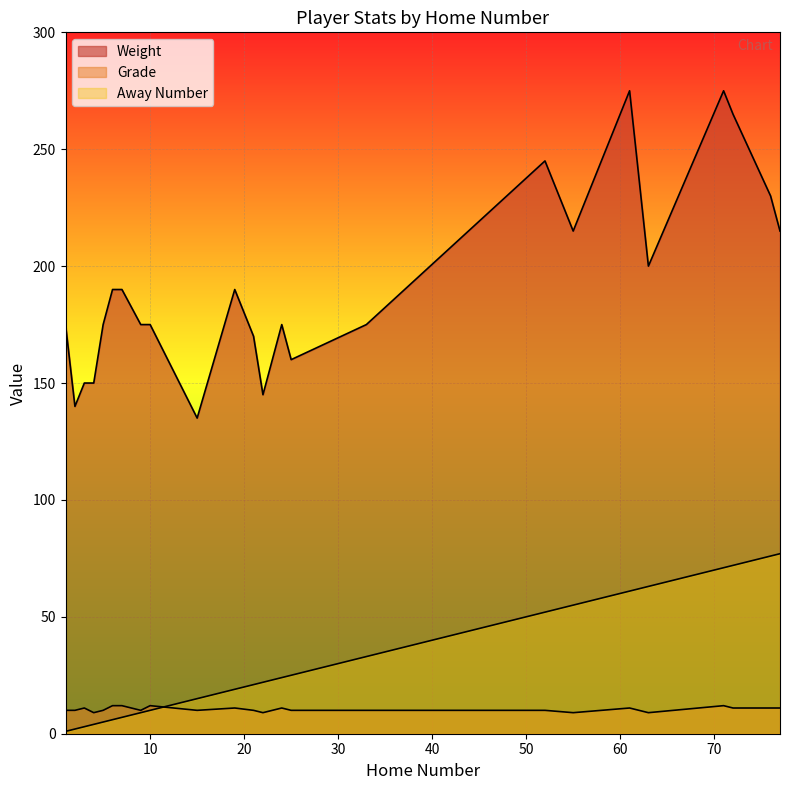

Reading right to left, transcribe all the data shown in this chart.

Weight: 77=215	76=230	72=265	71=275	63=200	61=275	55=215	33=175	25=160	24=175	22=145	21=170	19=190	15=135	52=245	10=175	9=175	7=190	6=190	5=175	4=150	3=150	2=140	1=175
Grade: 77=11	76=11	72=11	71=12	63=9	61=11	55=9	33=10	25=10	24=11	22=9	21=10	19=11	15=10	52=10	10=12	9=10	7=12	6=12	5=10	4=9	3=11	2=10	1=10
Away Number: 77=77	76=76	72=72	71=71	63=63	61=61	55=55	33=33	25=25	24=24	22=22	21=21	19=19	15=15	52=52	10=10	9=9	7=7	6=6	5=5	4=4	3=3	2=2	1=1